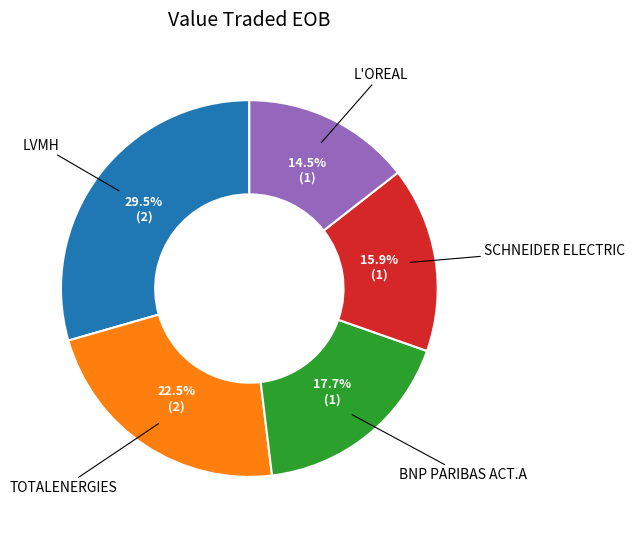

Is there a majority slice in this chart?

No